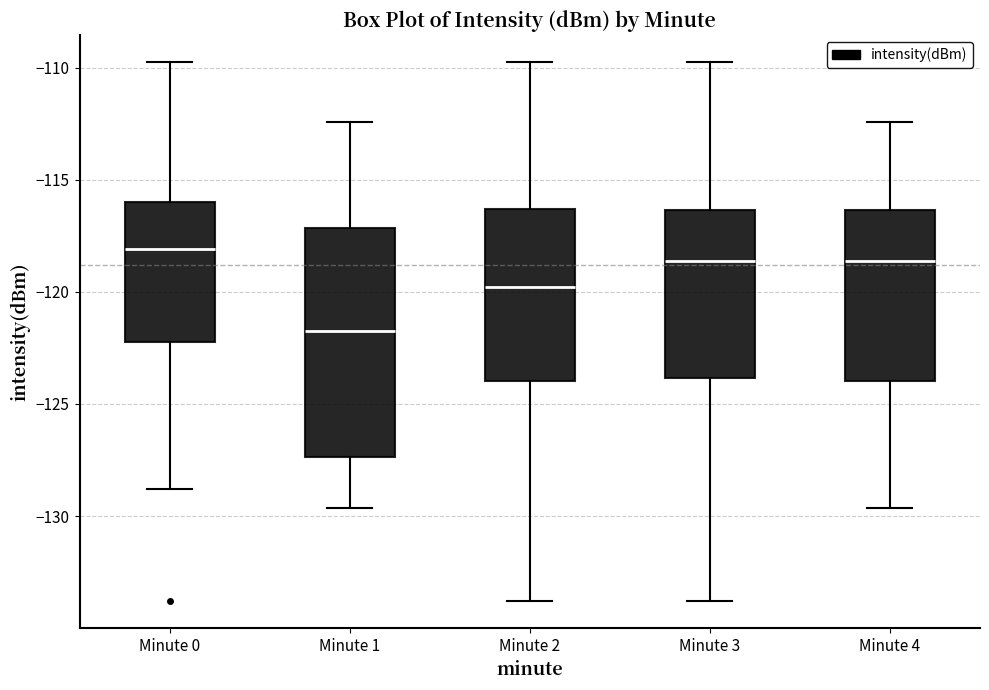

Reading left to right, transcribe this box plot: for each box, give where its median line is, the range the box spans, and where its two whiskers end, as read against the y-axis. The values are not printed on the chart, so give them approximately, as read against the axis.

Minute 0: median -118.0, box -122.0 to -116.0, whiskers -129.0 to -110.0
Minute 1: median -121.5, box -127.5 to -117.0, whiskers -129.5 to -112.5
Minute 2: median -120.0, box -124.0 to -116.5, whiskers -134.0 to -110.0
Minute 3: median -118.5, box -124.0 to -116.5, whiskers -134.0 to -110.0
Minute 4: median -118.5, box -124.0 to -116.5, whiskers -129.5 to -112.5